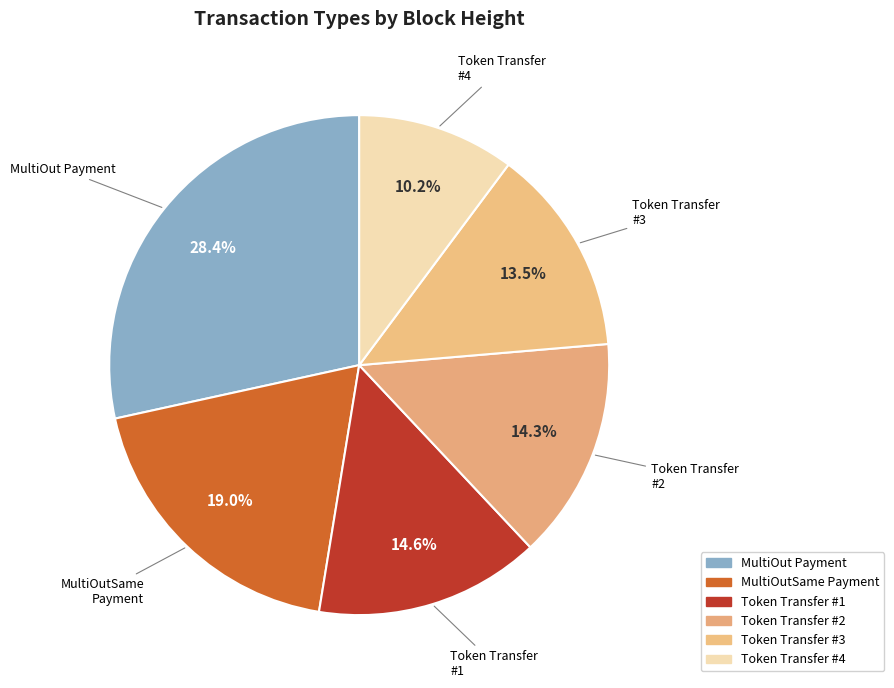

How many slices are in this pie chart?

6